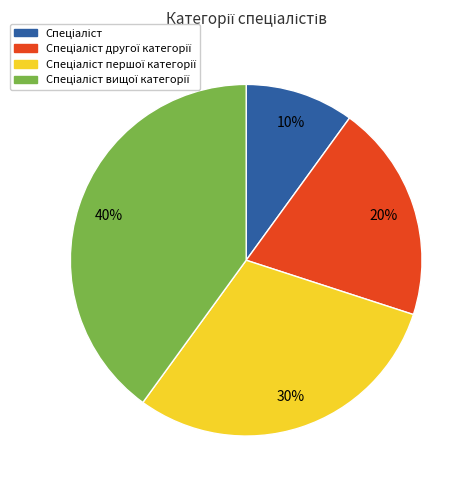

To the nearest percent, what is the difference between the largest and smallest slice percentages?

30%